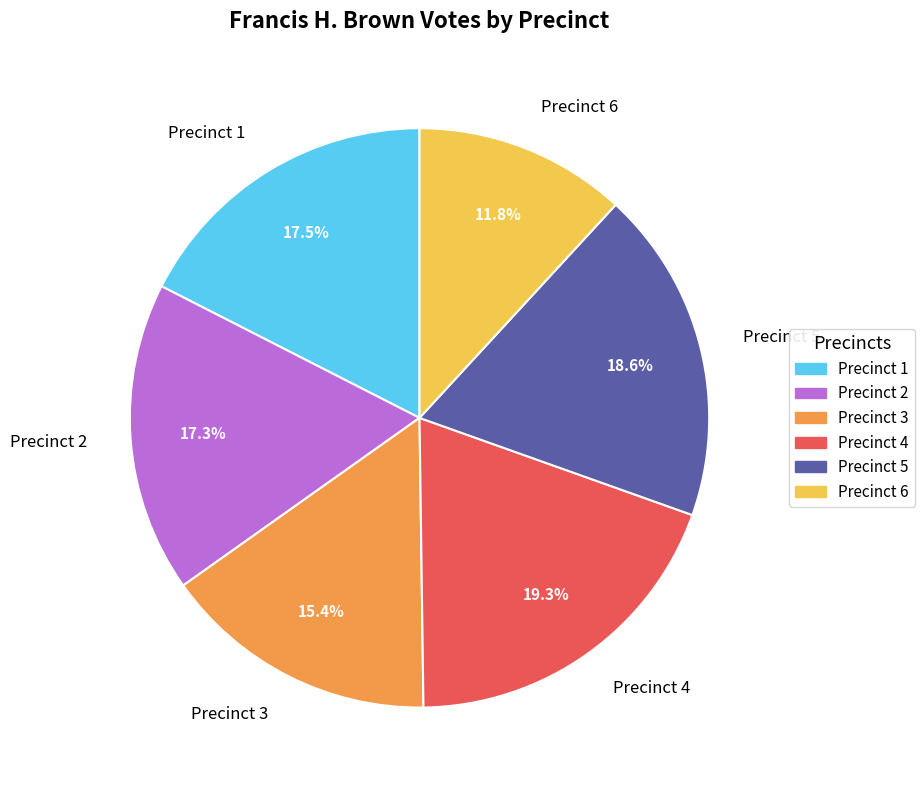

Does any single category account for the majority?

No